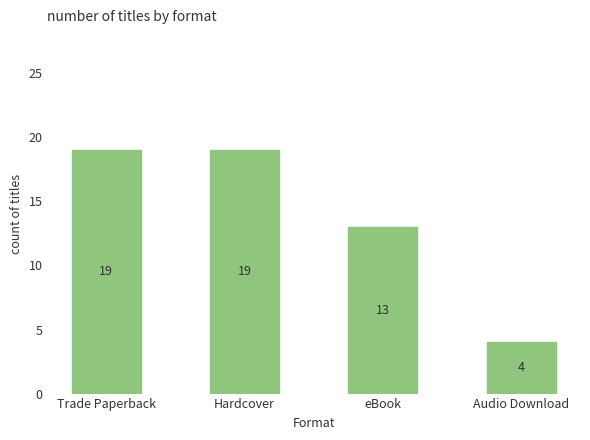

True or false: the data shows 19 at Trade Paperback.

True